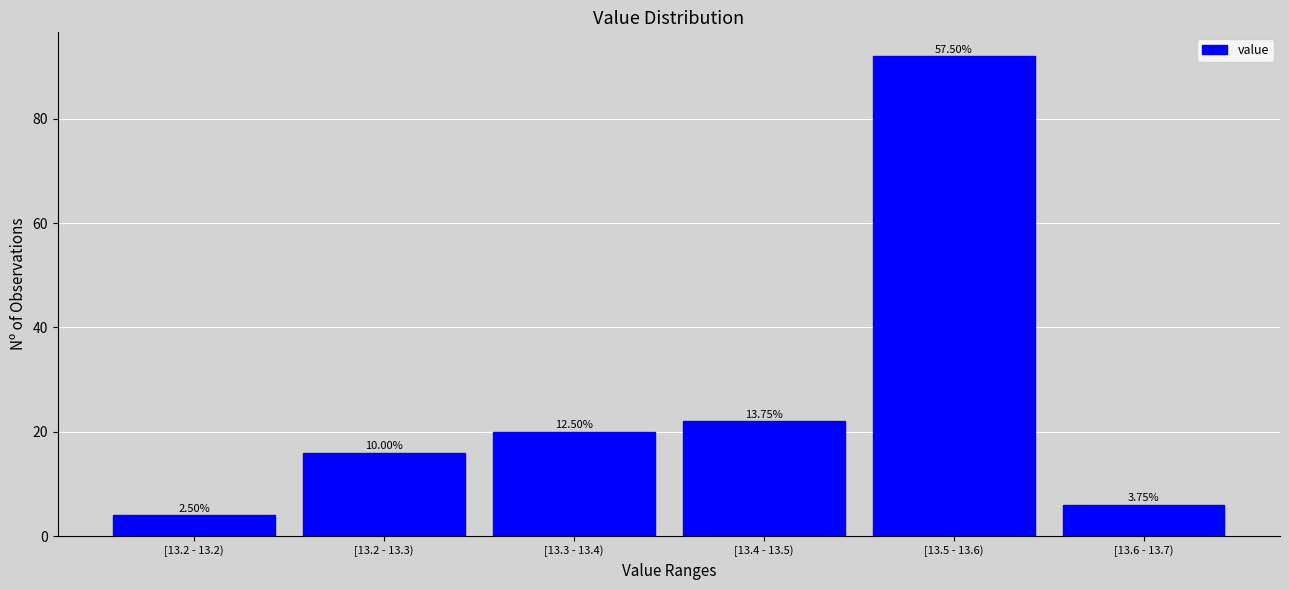

How many bars are there in total?

6